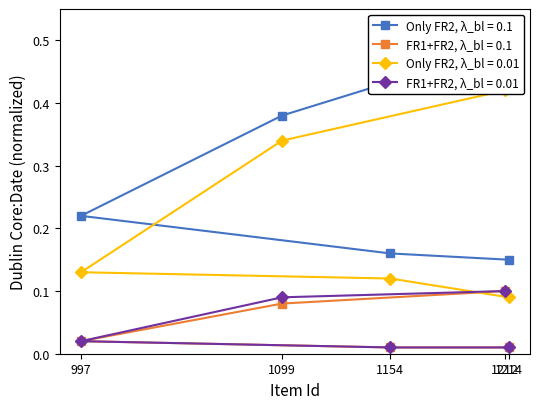

What is the sum of all FR1+FR2, λ_bl = 0.01 values?

0.2